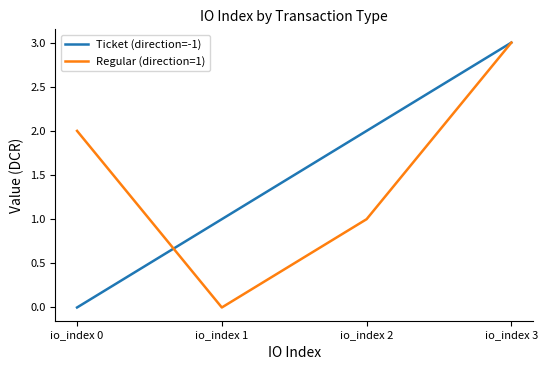

What is the difference between the highest and lowest values at io_index 2?

1